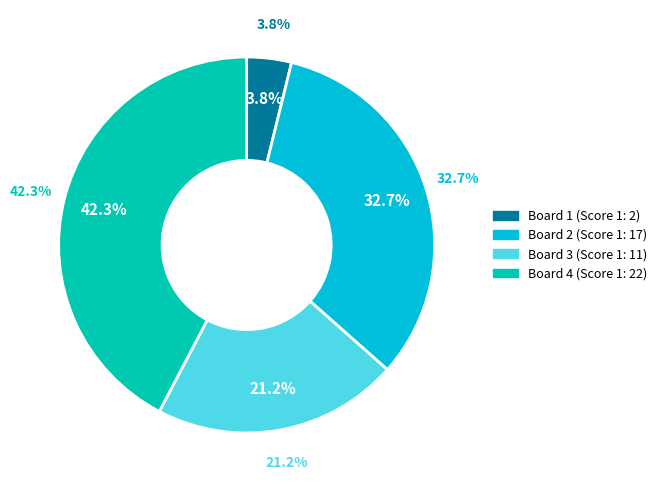

Rank the categories by value from highest to lowest.

Board 4, Board 2, Board 3, Board 1